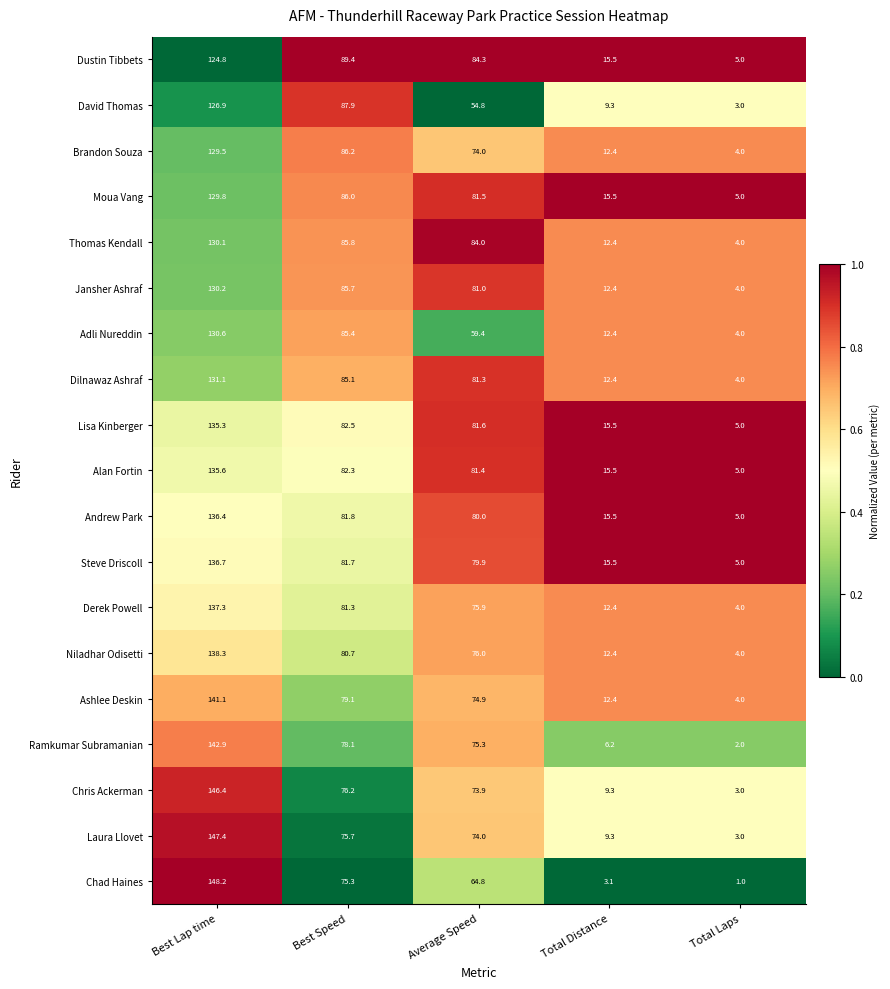

At which label does Lisa Kinberger first exceed 81?

Best Lap time